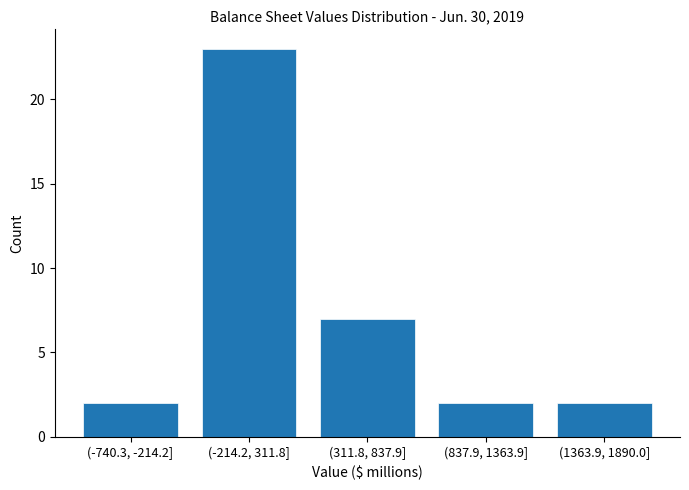

Reading left to right, transcribe all the data shown in this chart.

2	23	7	2	2